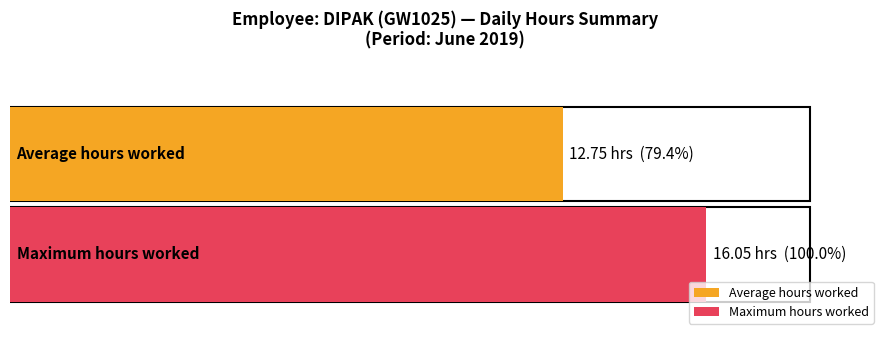

Are the bars grouped side by side (vs. stacked)?

Yes